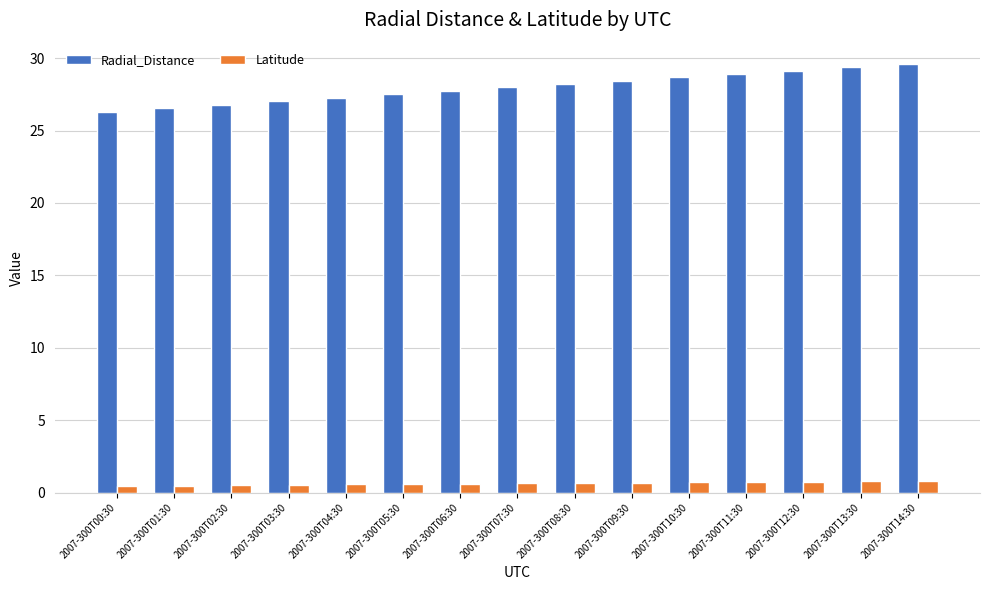

Count the Latitude values in the range 0 to 1.

15